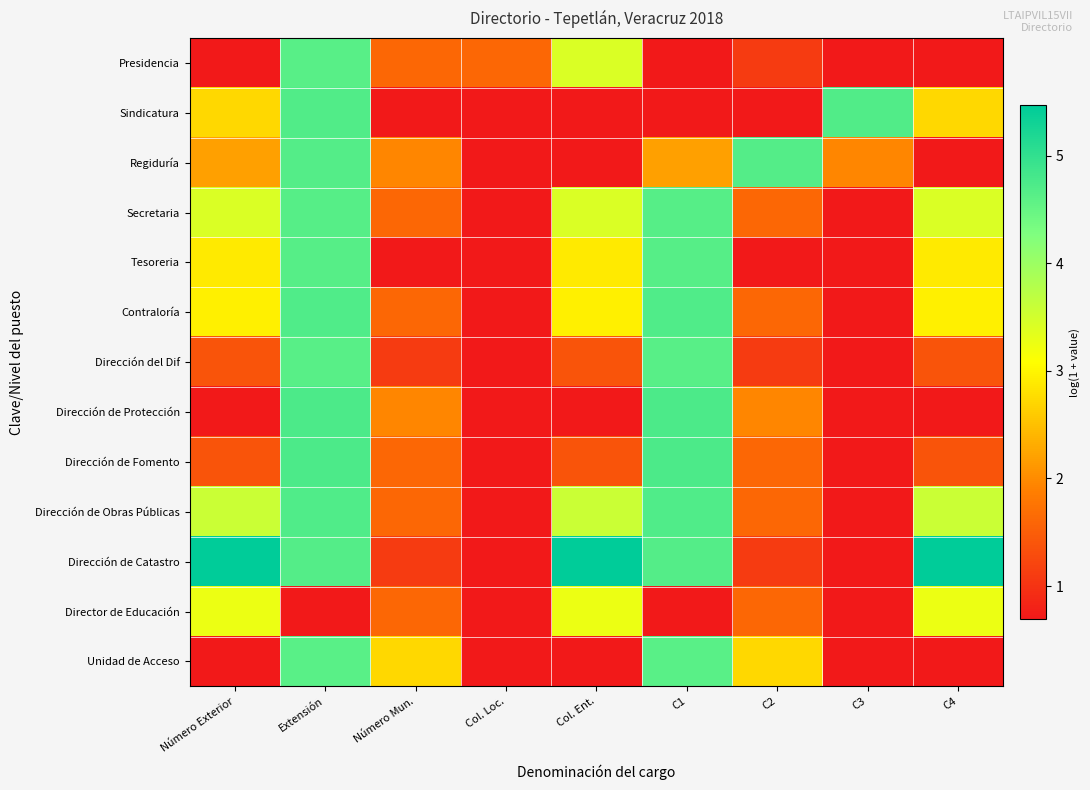

What is the total value across all series at Número Exterior?

31.3